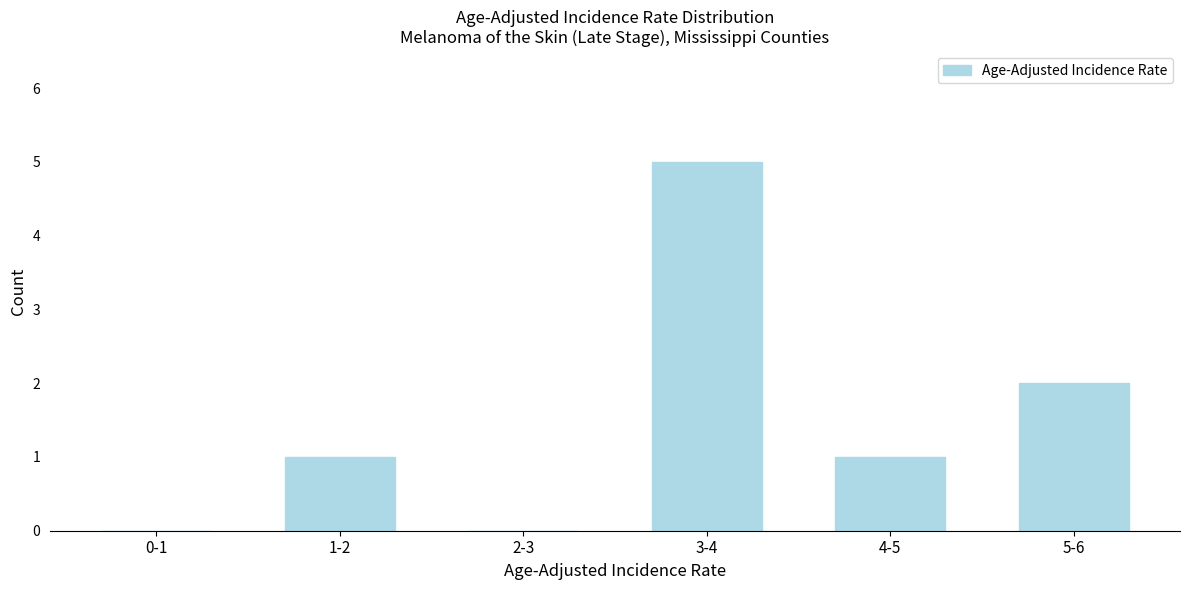

Reading left to right, extract all data points from this chart.

0-1=0	1-2=1	2-3=0	3-4=5	4-5=1	5-6=2